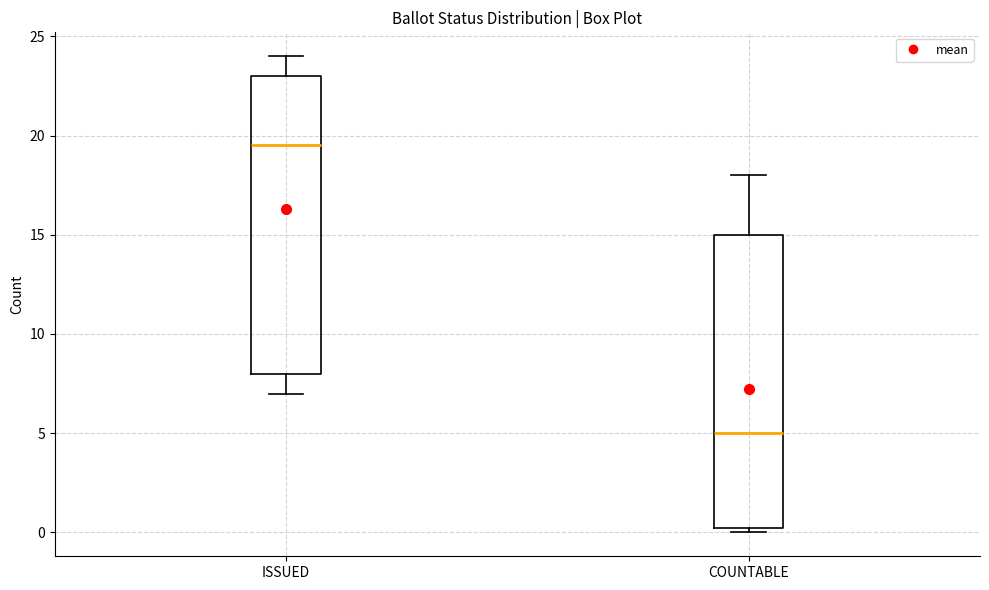

Where is the upper edge of the box for COUNTABLE on the y-axis? The values are not printed on the chart, so give them approximately, as read against the axis.

15.0